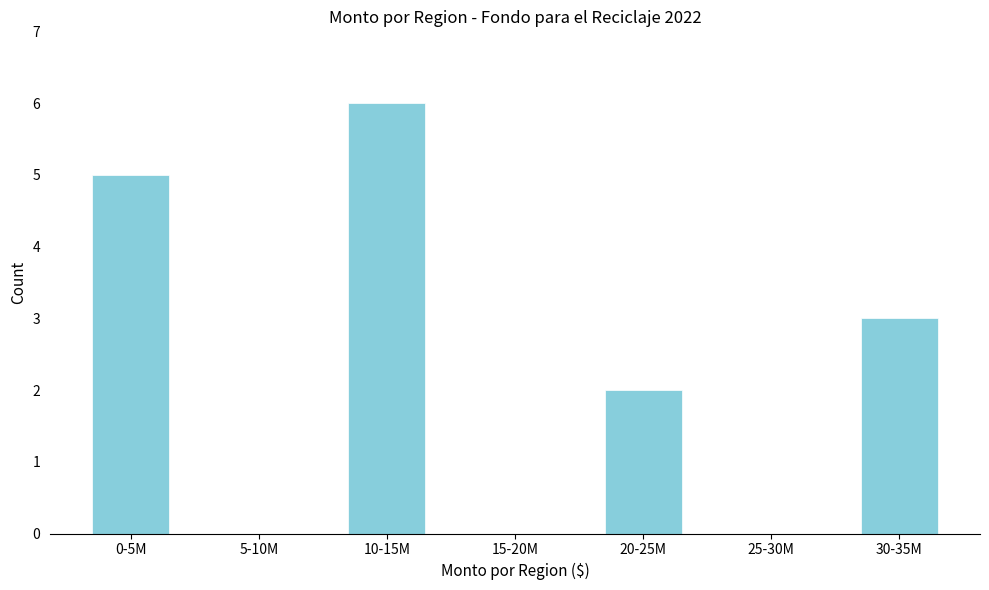

Reading left to right, extract all data points from this chart.

0-5M=5	5-10M=0	10-15M=6	15-20M=0	20-25M=2	25-30M=0	30-35M=3